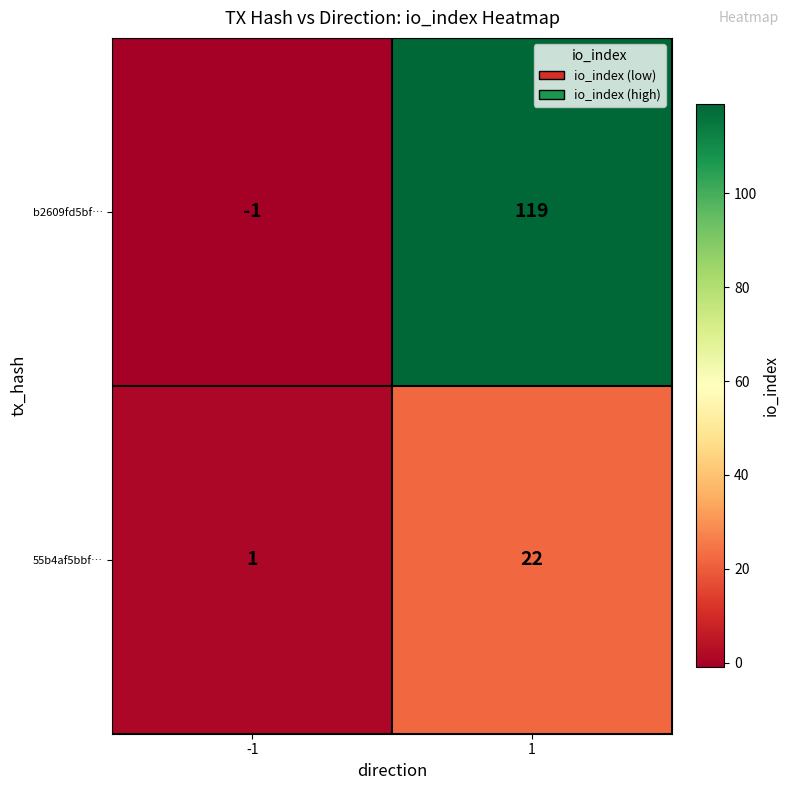

Read the 55b4af5bbf… value at 1, to the nearest 10.

20